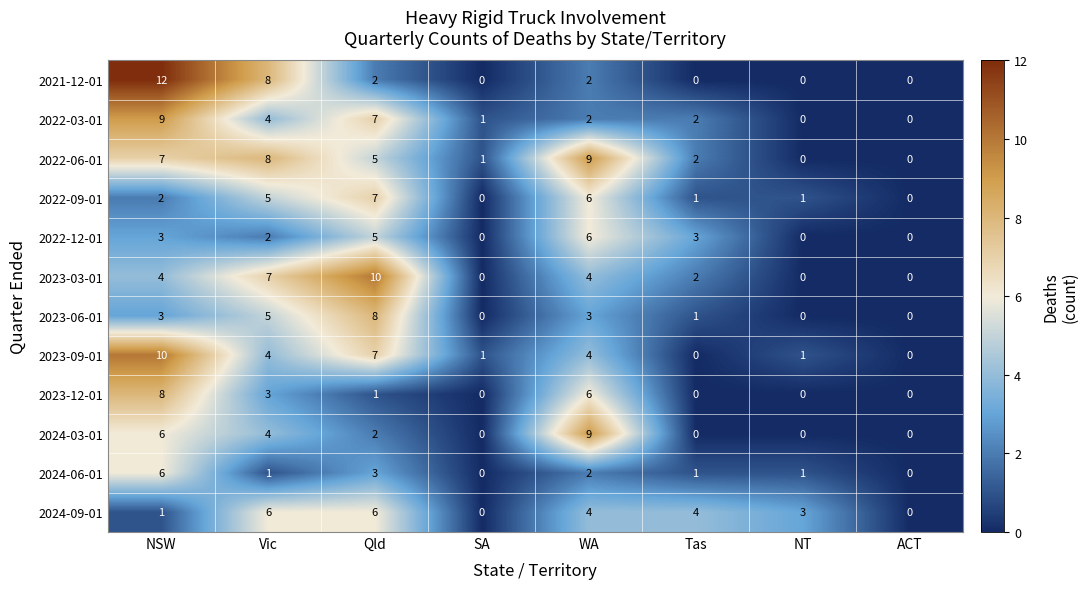

Which series has the largest total across all categories?

2022-06-01